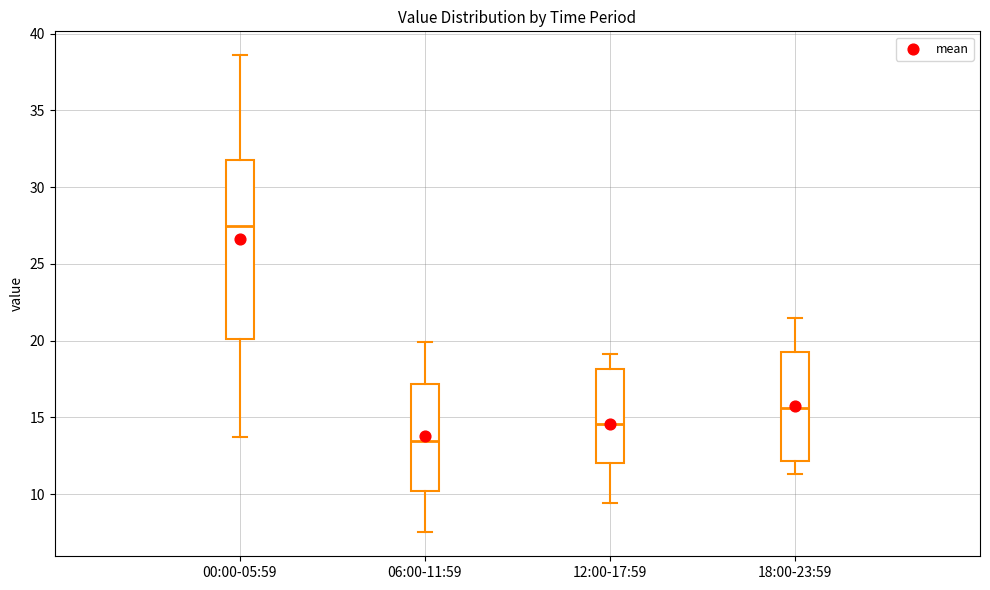

Reading left to right, read every box against the y-axis: the position of its median line, the range the box covers, and the ends of its whiskers. The values are not printed on the chart, so give them approximately, as read against the axis.

00:00-05:59: median 27.5, box 20.0 to 32.0, whiskers 13.5 to 38.5
06:00-11:59: median 13.5, box 10.0 to 17.0, whiskers 7.5 to 20.0
12:00-17:59: median 14.5, box 12.0 to 18.0, whiskers 9.5 to 19.0
18:00-23:59: median 15.5, box 12.0 to 19.5, whiskers 11.5 to 21.5